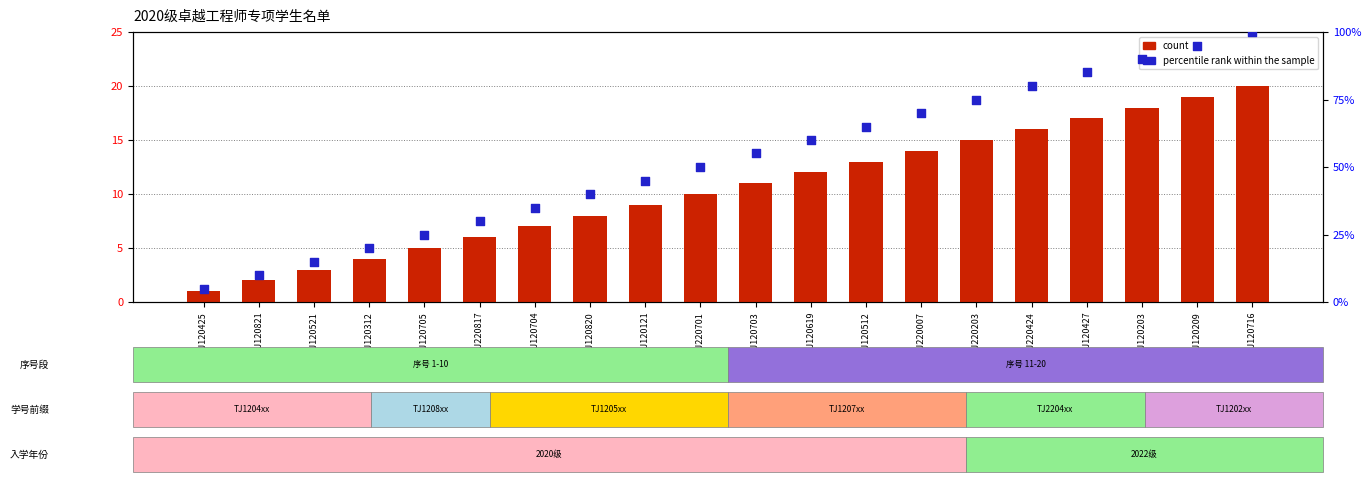

At how many categories does at least one series exceed 69?

7